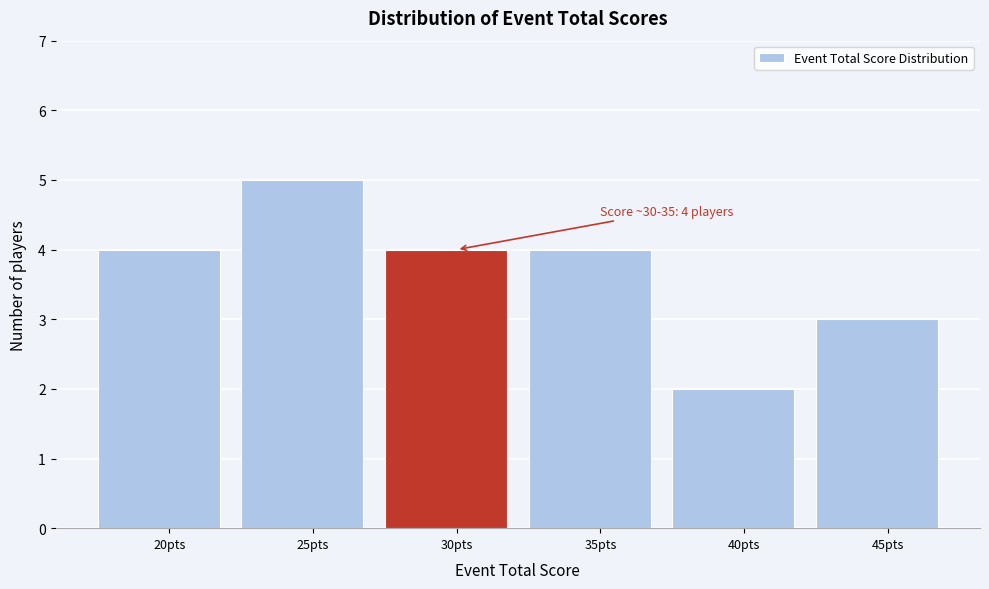

Reading left to right, what are all the values shown in this chart?

20pts=4	25pts=5	30pts=4	35pts=4	40pts=2	45pts=3